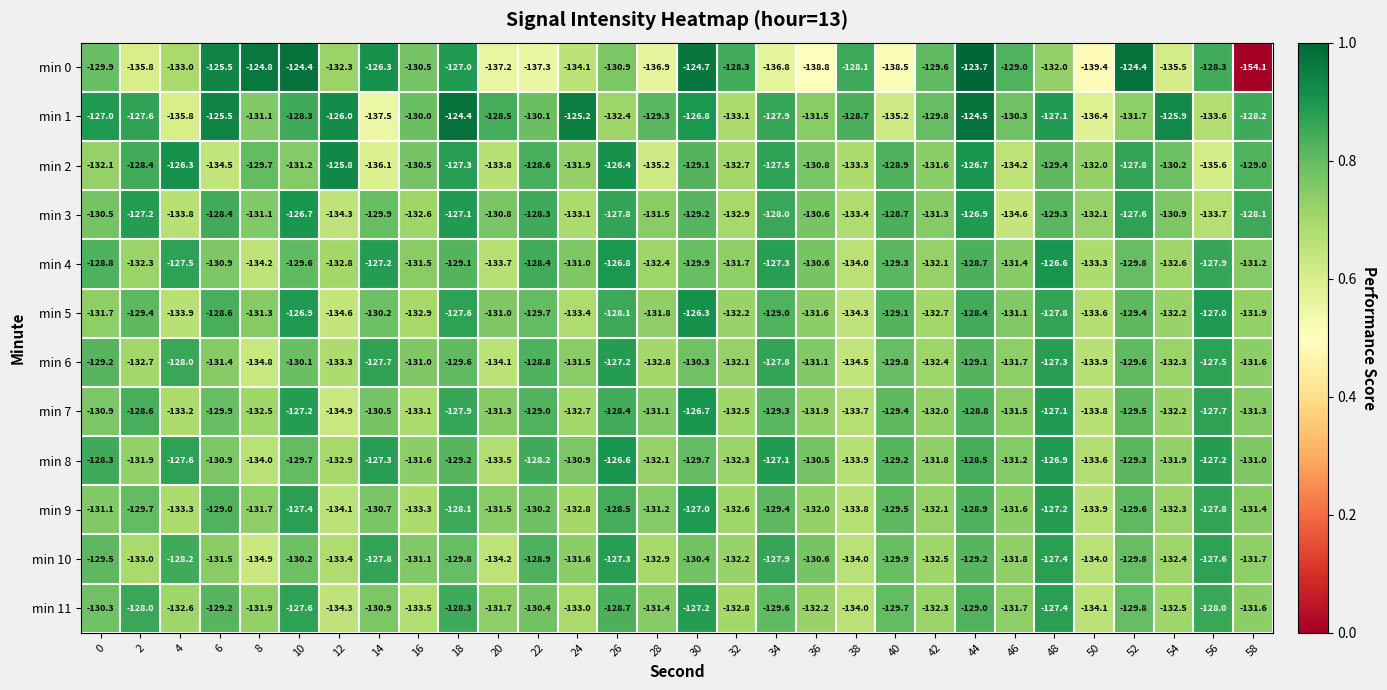

Which category has the highest value across all series?

44